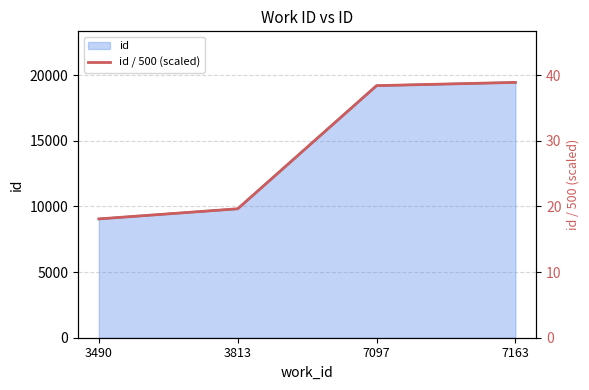

What is the difference between the maximum and second lowest values?

19.2